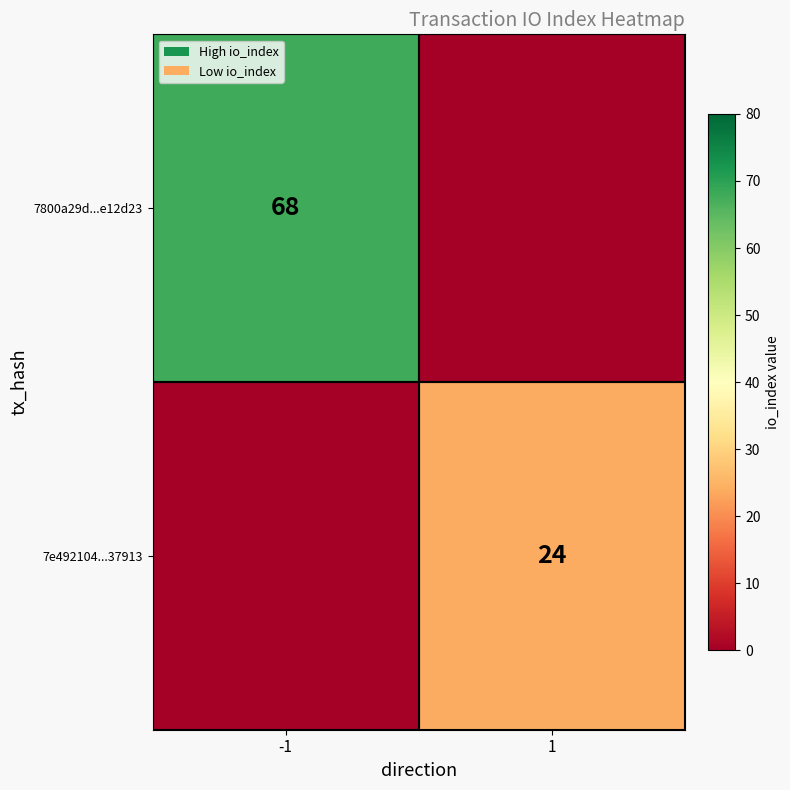

The value of 7800a29d...e12d23 at -1 is 93. True or false?

False